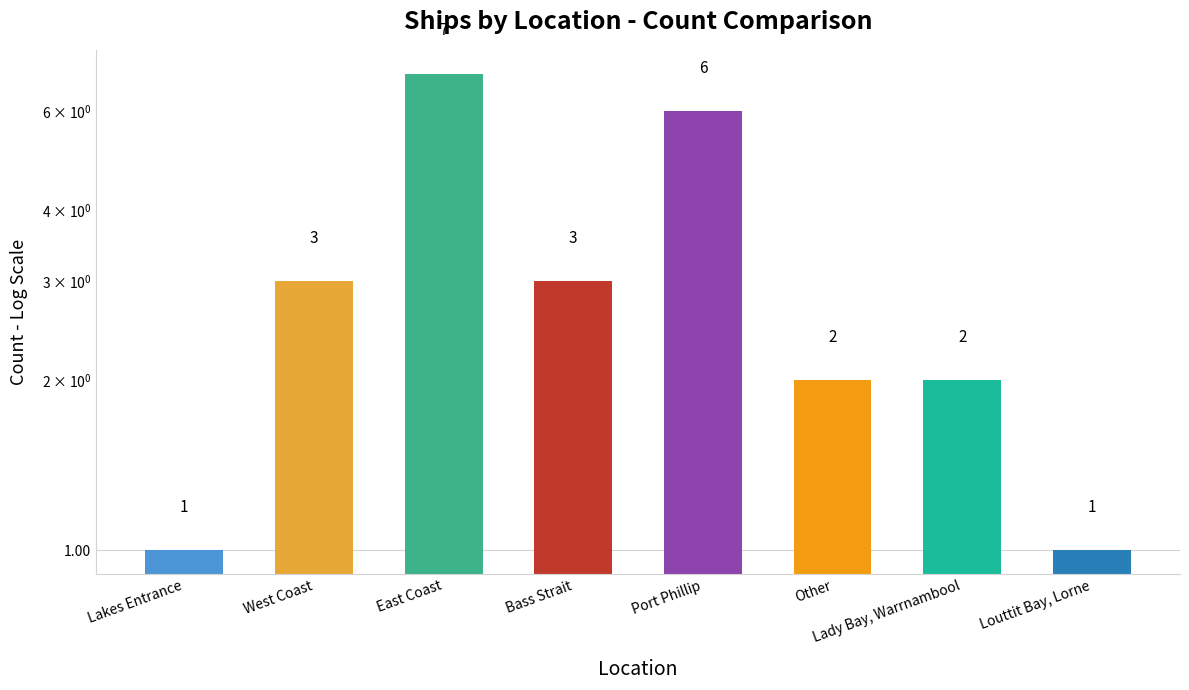

What is the label of the 6th bar from the right?

East Coast